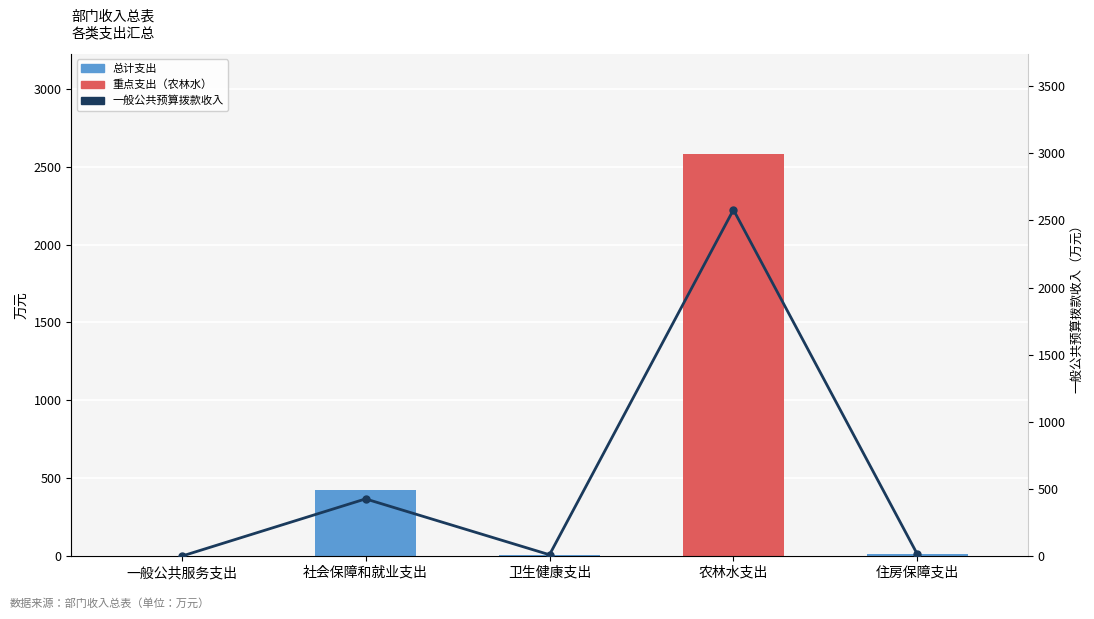

What is the label of the 3rd bar from the right?

卫生健康支出